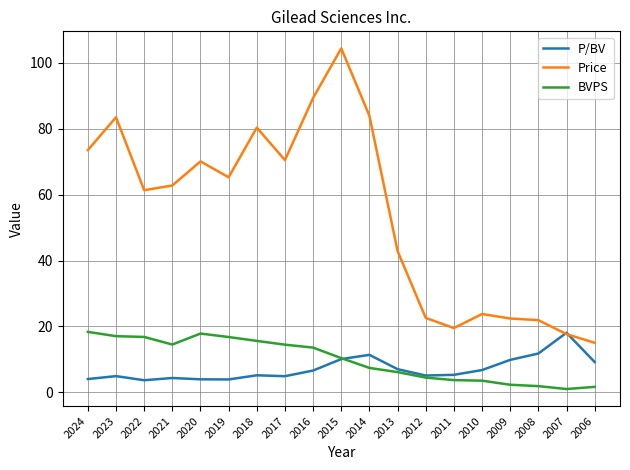

What is the sum of the Price values at 2019 and 2007?

82.9